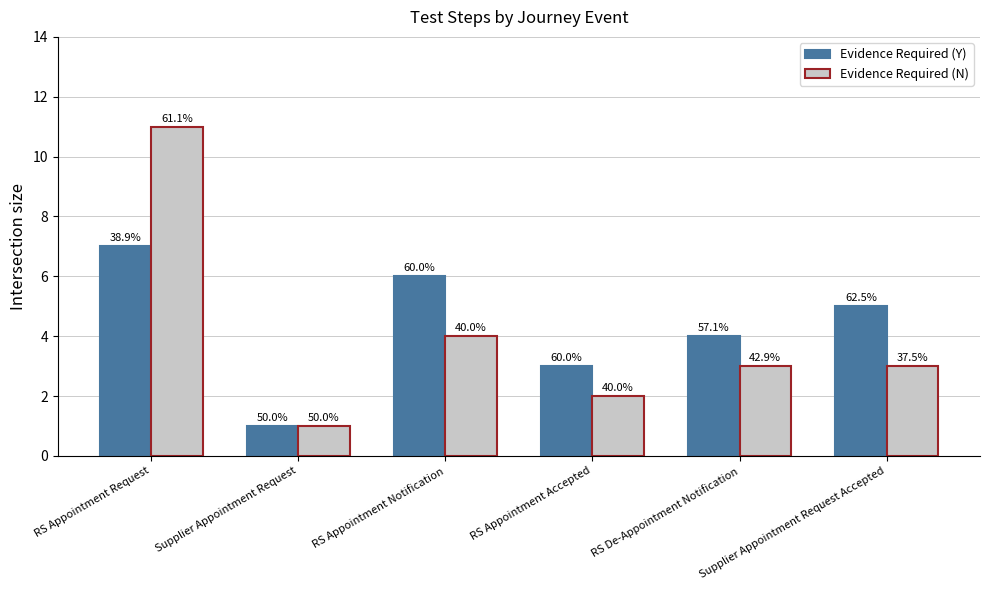

The Evidence Required (N) series shows 5 at Supplier Appointment Request Accepted. True or false?

False